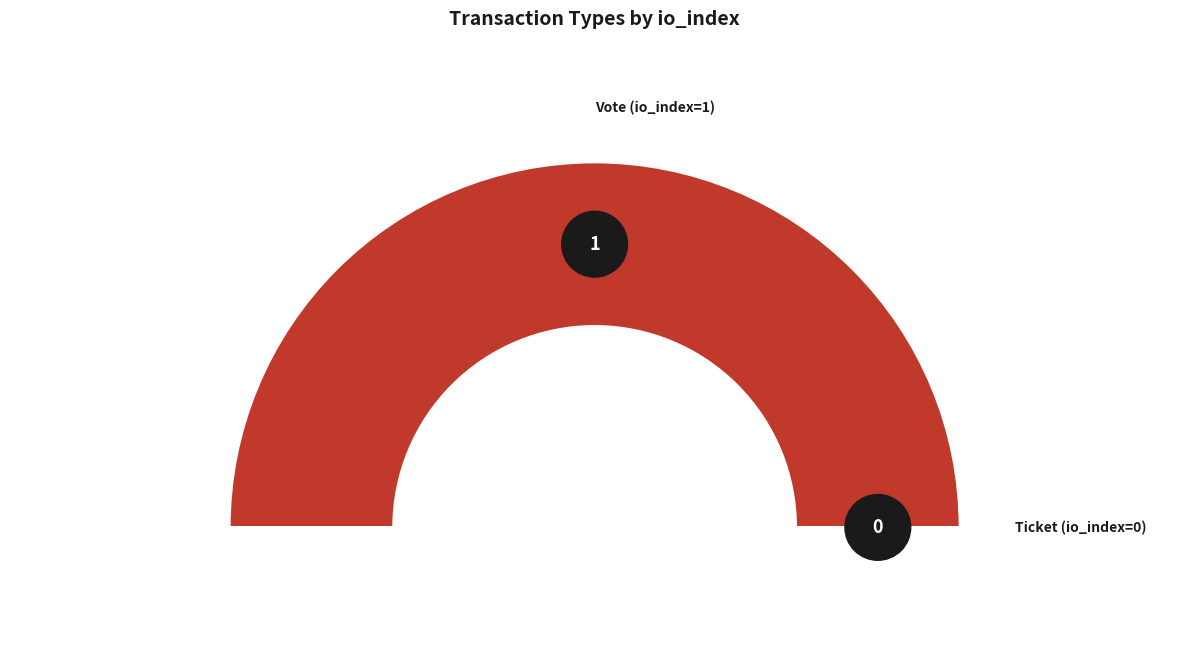

To the nearest percent, what is the difference between the largest and smallest slice percentages?

100%